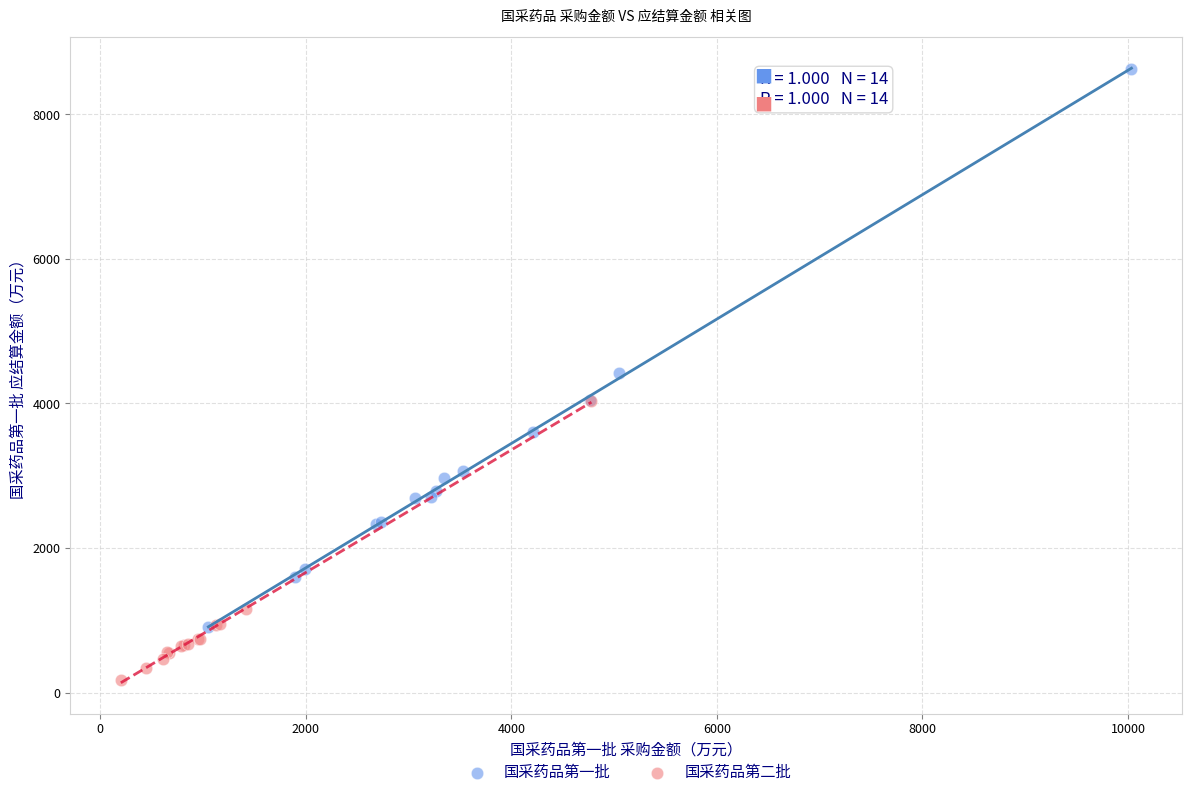

What are all the series names shown in the legend?

国采药品第一批, 国采药品第二批